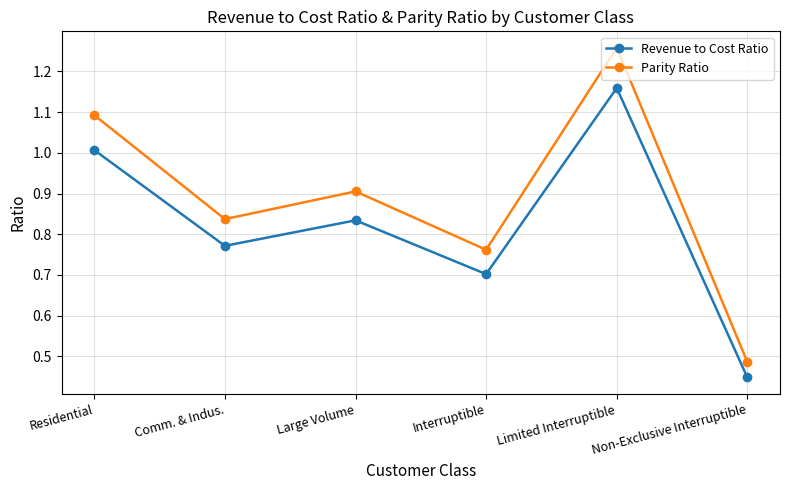

Which series has the largest total across all categories?

Parity Ratio